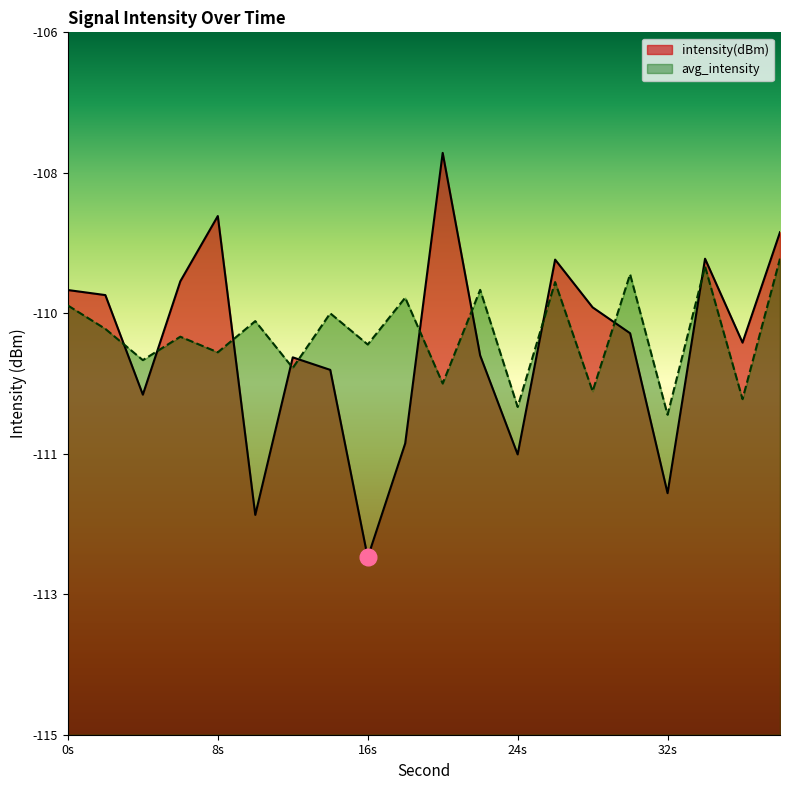

Which series changed the most between 8 and 34?

avg_intensity